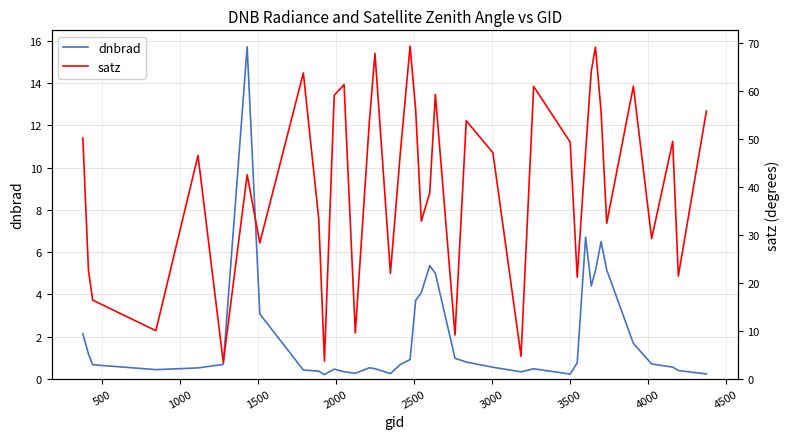

How many interior local valleys does the dnbrad series have?

7